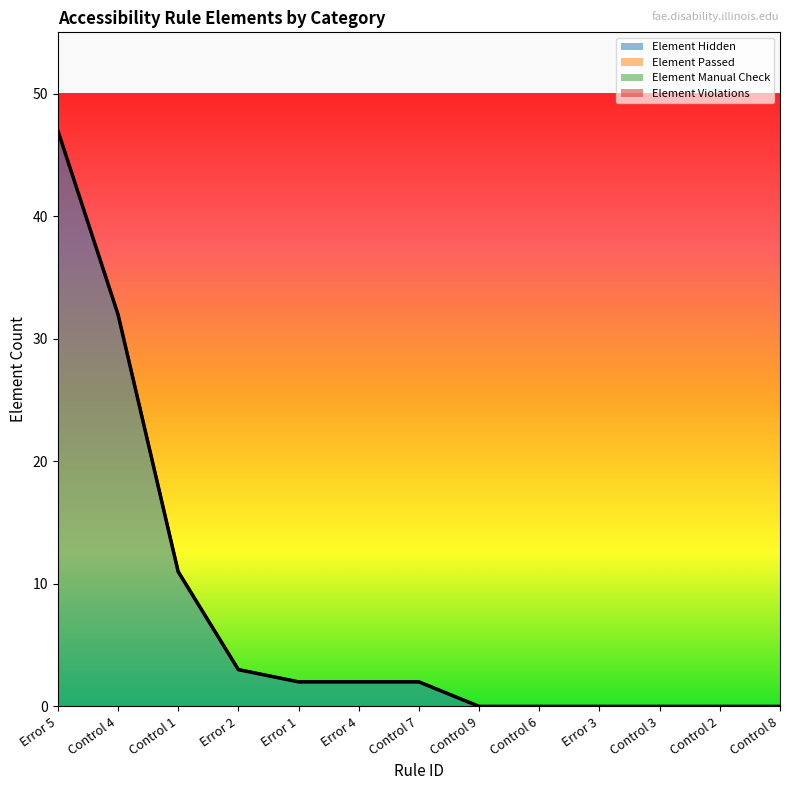

At how many categories does at least one series exceed 21?

2